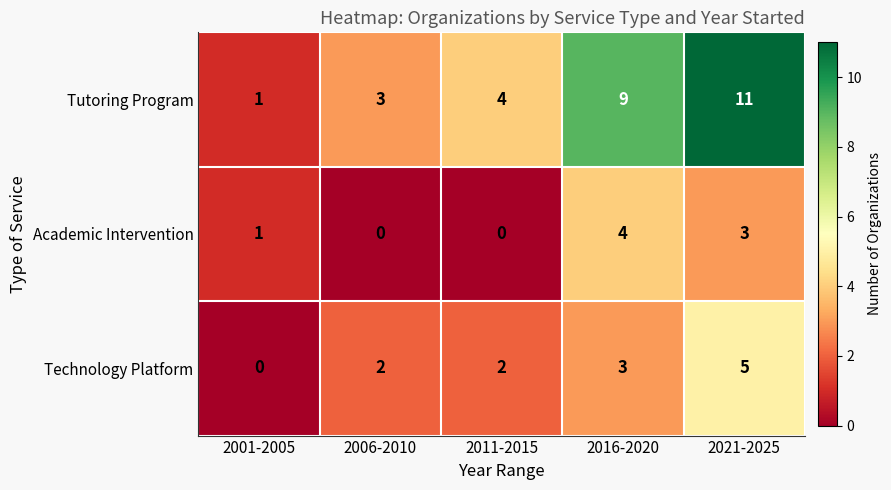

How many Tutoring Program values are between 3 and 9?

3